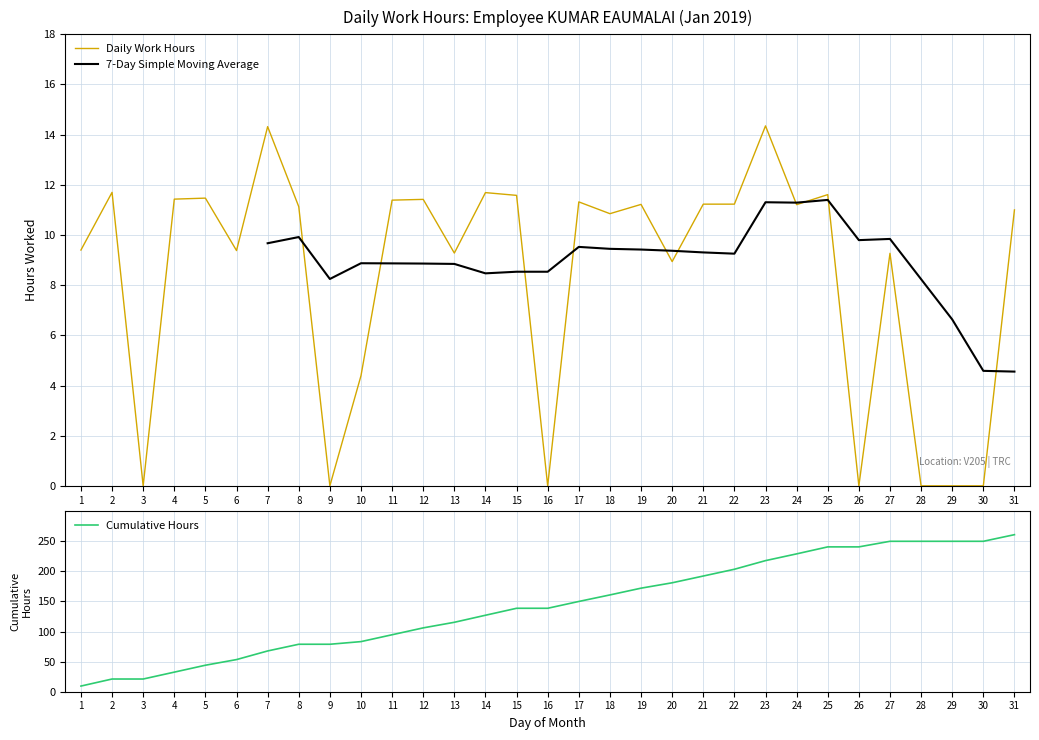

What is the value of the Cumulative Hours point at the 29th from the left?

249.8